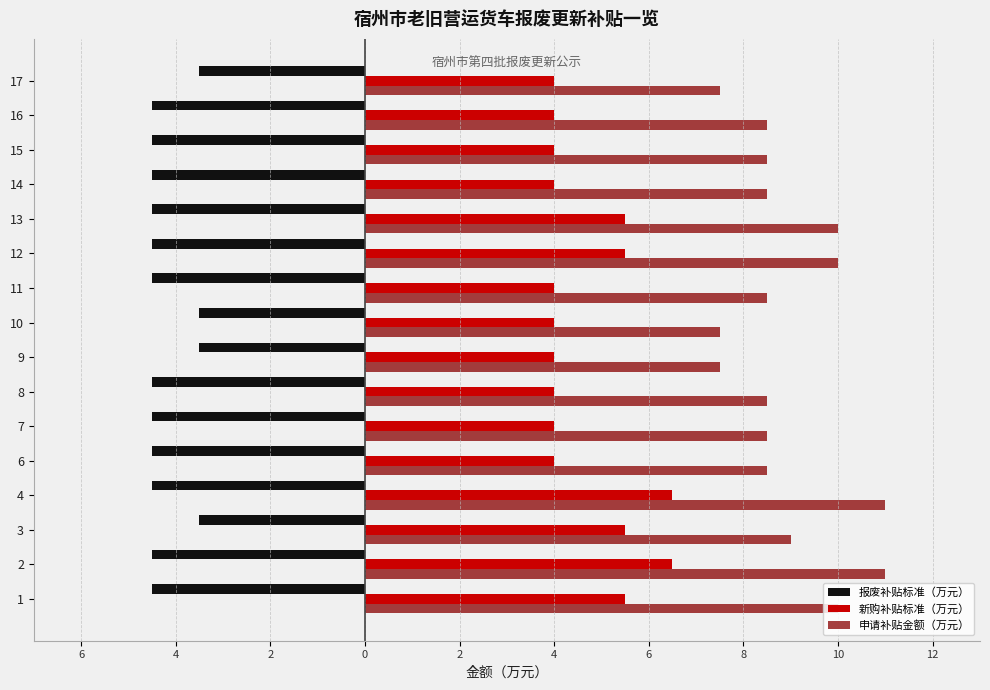

What is the value of the 申请补贴金额（万元） bar at the 1st from the left?

10.0